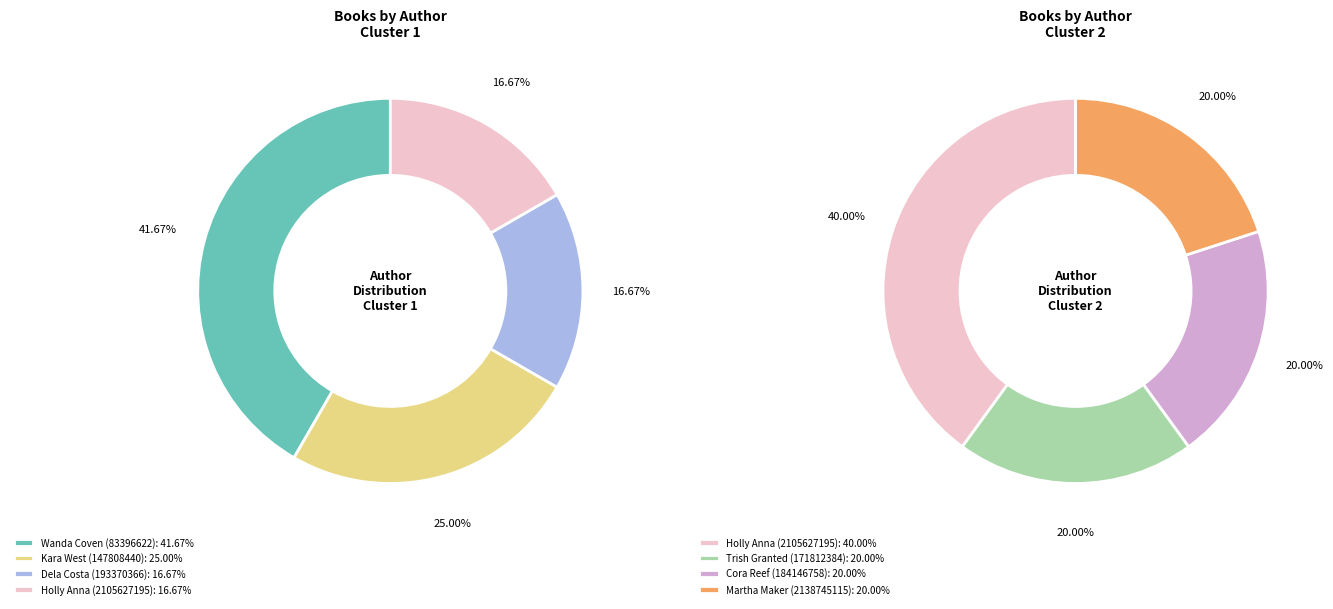

Is there any slice that represents more than half of the pie?

No